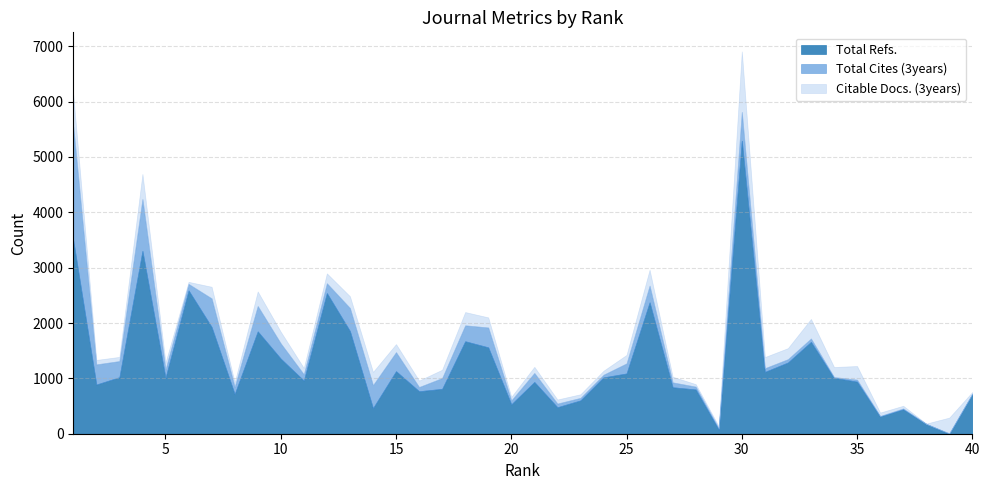

At which label is Citable Docs. (3years) closest to 549?

1